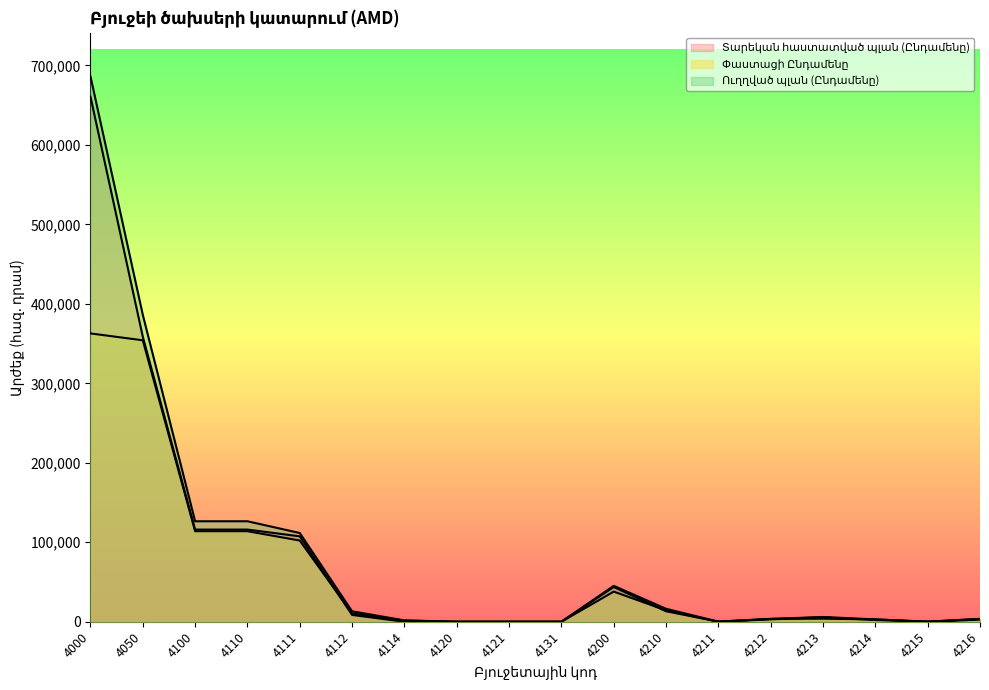

Rank the categories by Տարեկան հաստատված պլան (Ընդամենը) value from highest to lowest.

4000, 4050, 4100, 4110, 4111, 4200, 4210, 4112, 4213, 4212, 4214, 4216, 4211, 4215, 4114, 4120, 4121, 4131